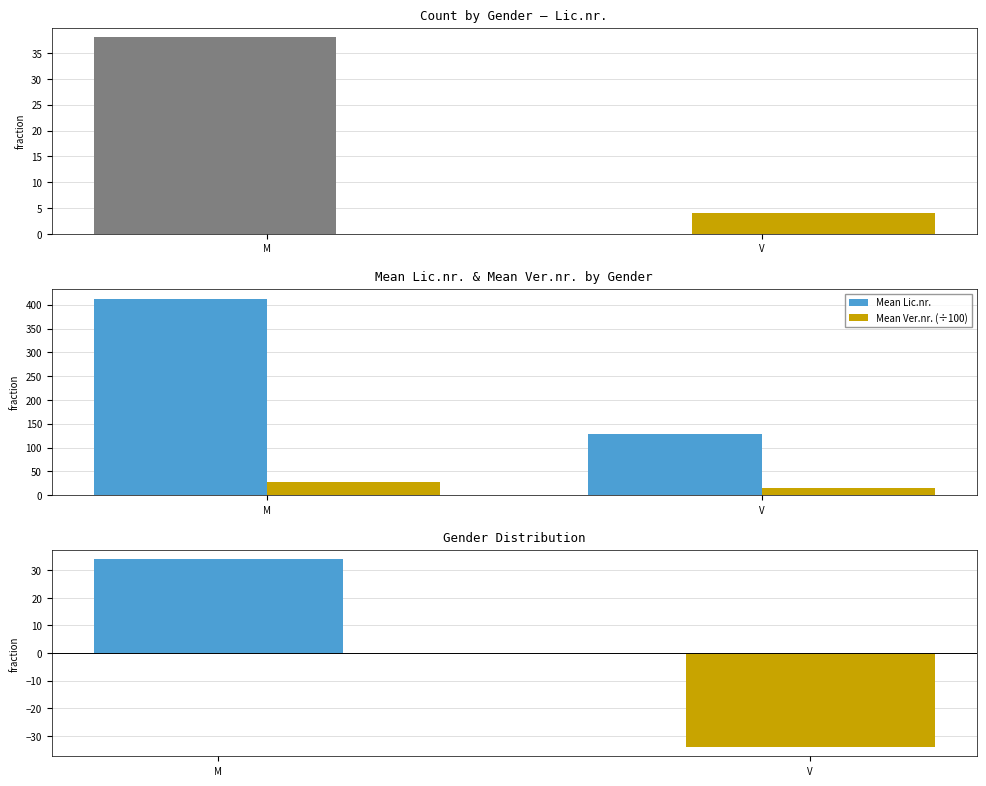

List the series in order of their peak value, highest first.

Mean Lic.nr., M, Count, Difference (M-V), Mean Ver.nr. (÷100), V